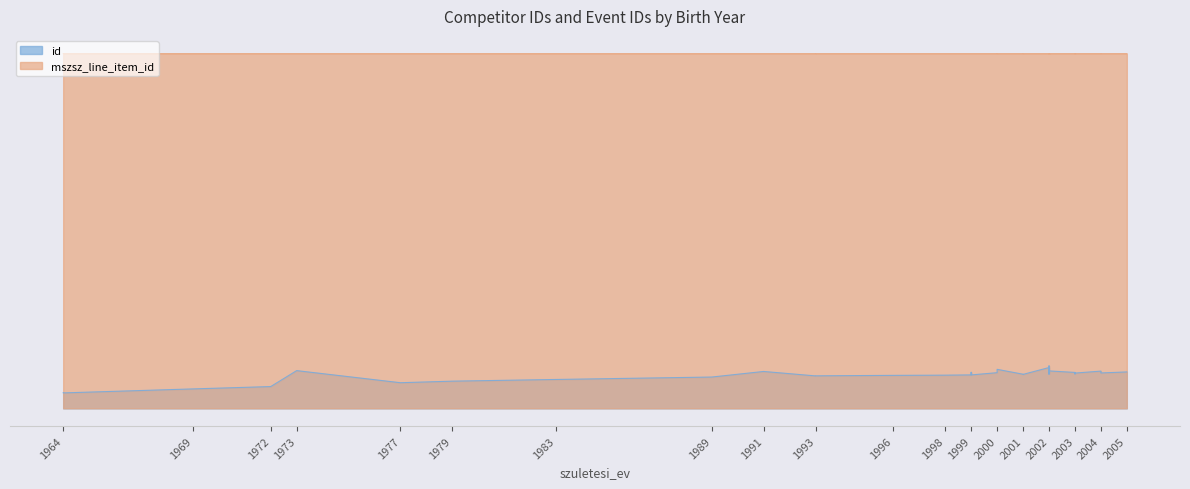

What is the difference between the id values at 2002 and 1993?

3216